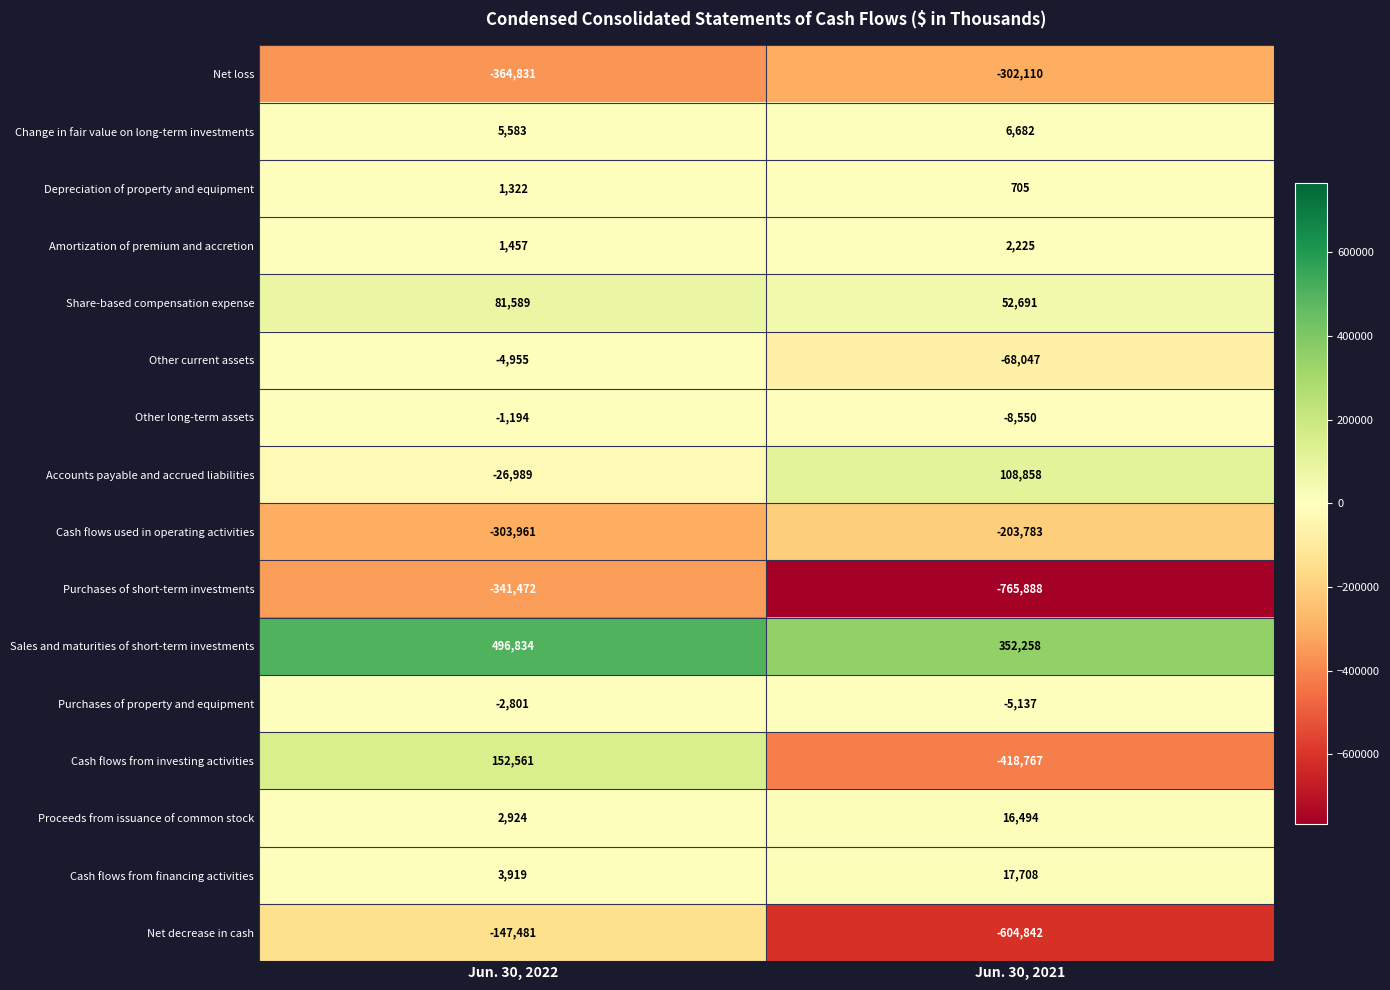

How many data points does each series have?

2